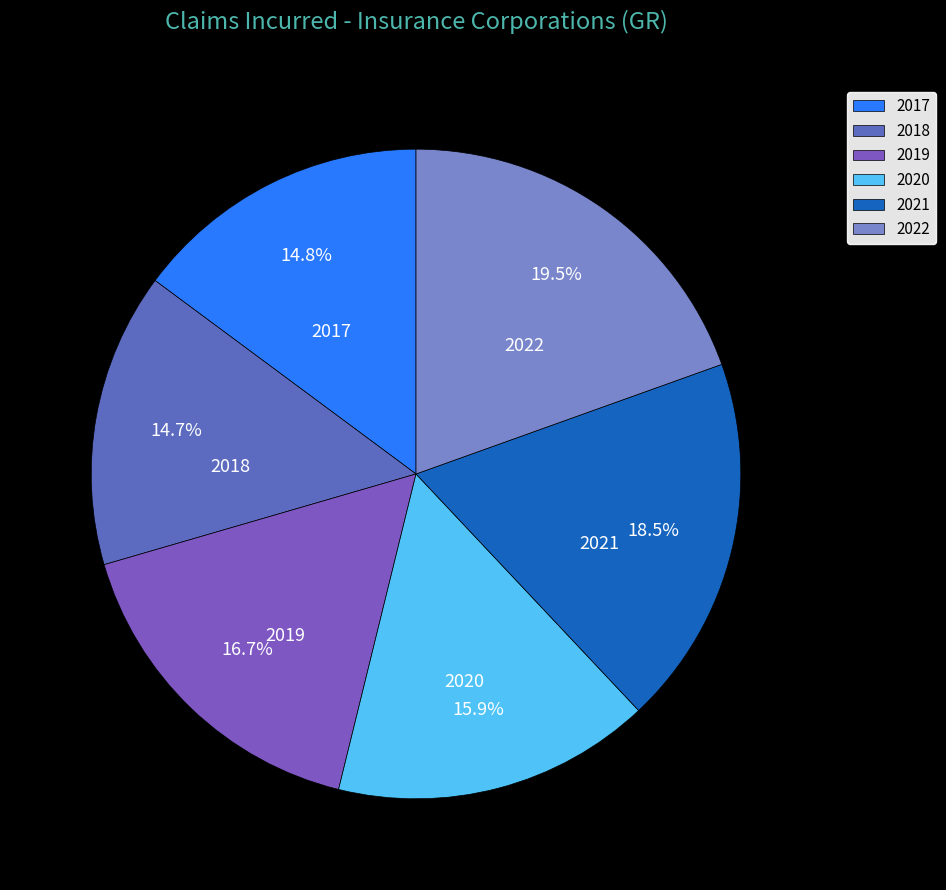

What percentage is NOT represented by 2021?

81.5%